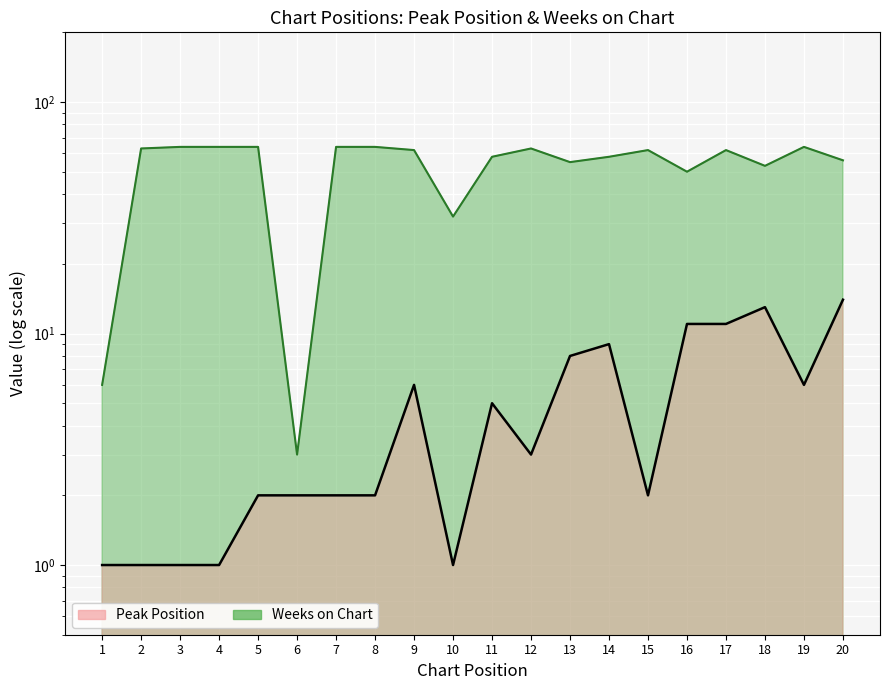

What is the highest value of the Peak Position series?

14